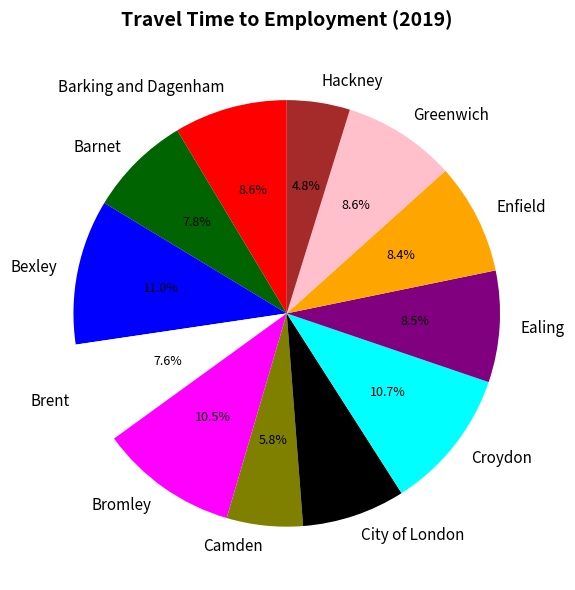

The Barking and Dagenham slice represents 15% of the pie. True or false?

False